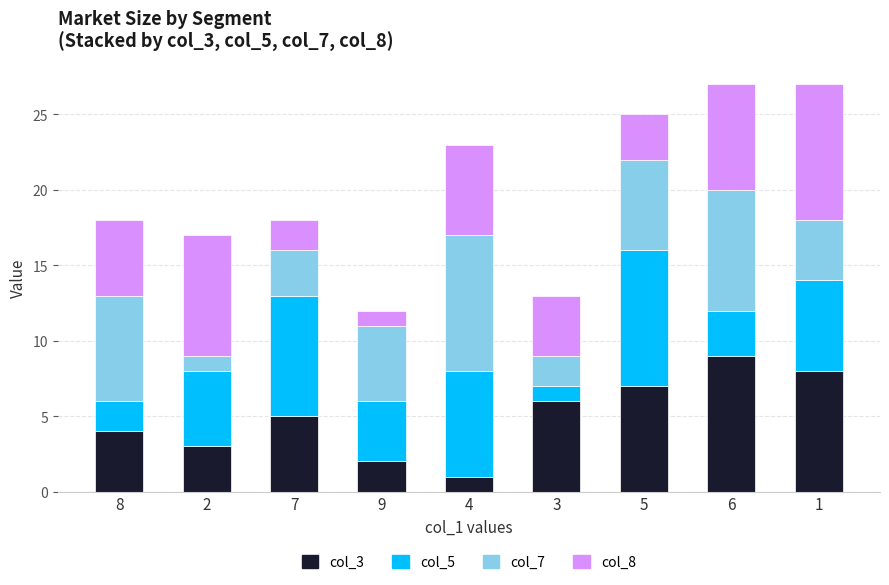

The col_3 series shows 13 at 1. True or false?

False